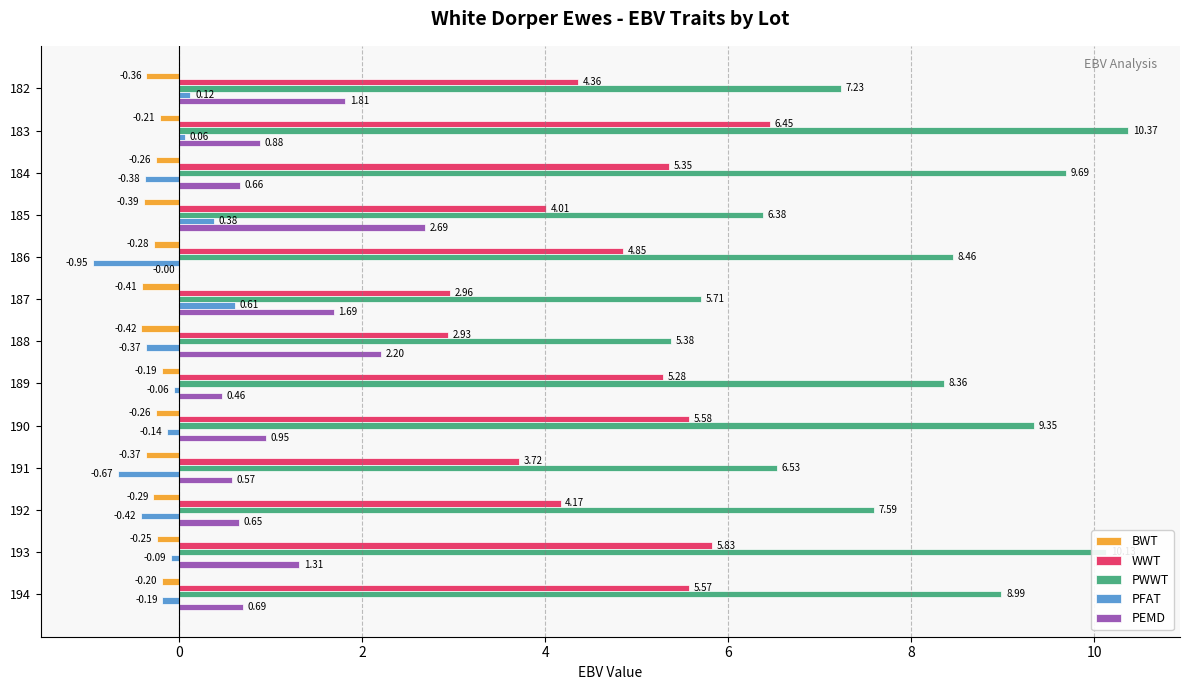

Which series changed the most between 186 and 194?

PFAT